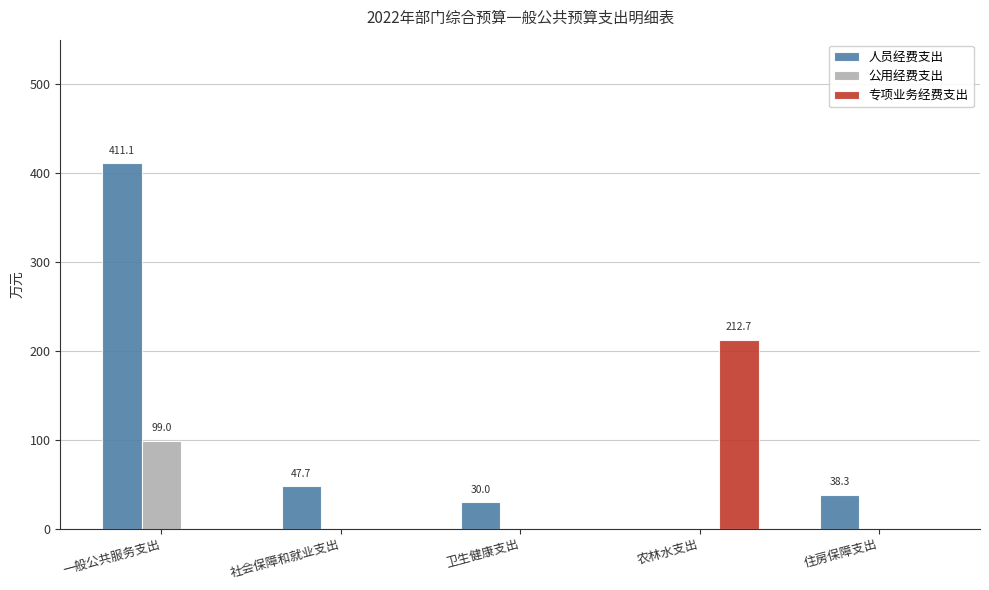

Reading left to right, transcribe all the data shown in this chart.

人员经费支出: 411.1	47.7	30.0	0.0	38.3
公用经费支出: 99.0	0.0	0.0	0.0	0.0
专项业务经费支出: 0.0	0.0	0.0	212.7	0.0